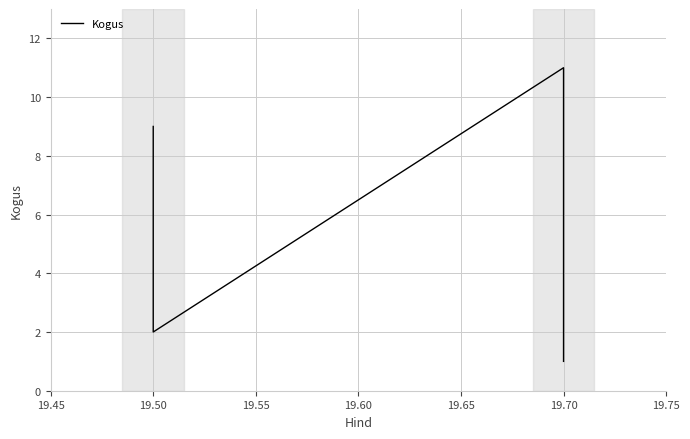

Approximately how many times larger is the value at 19.70 compared to 19.50?

0.5